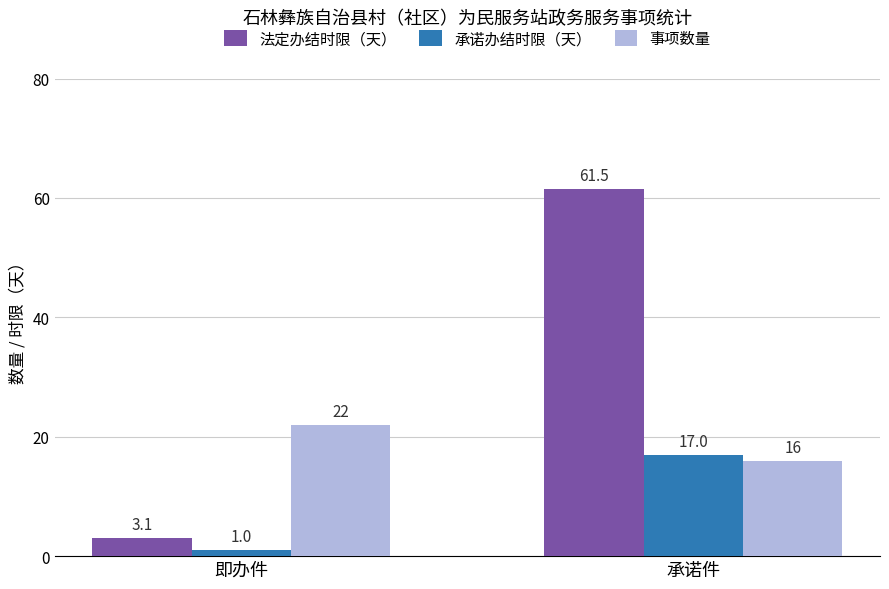

True or false: 事项数量 has a value of 6.3 at 即办件.

False